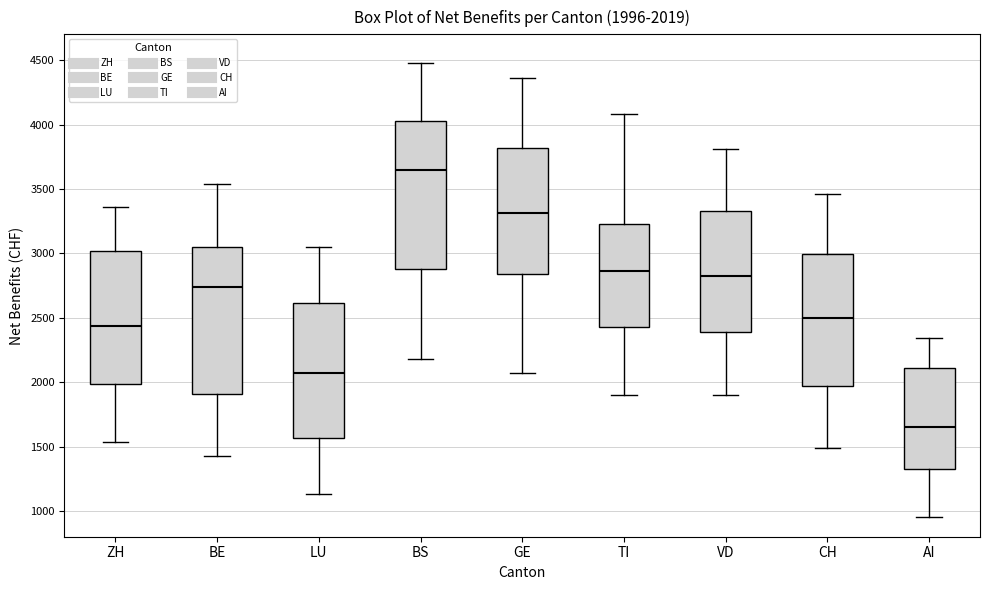

Which box's median line is the lowest?

AI